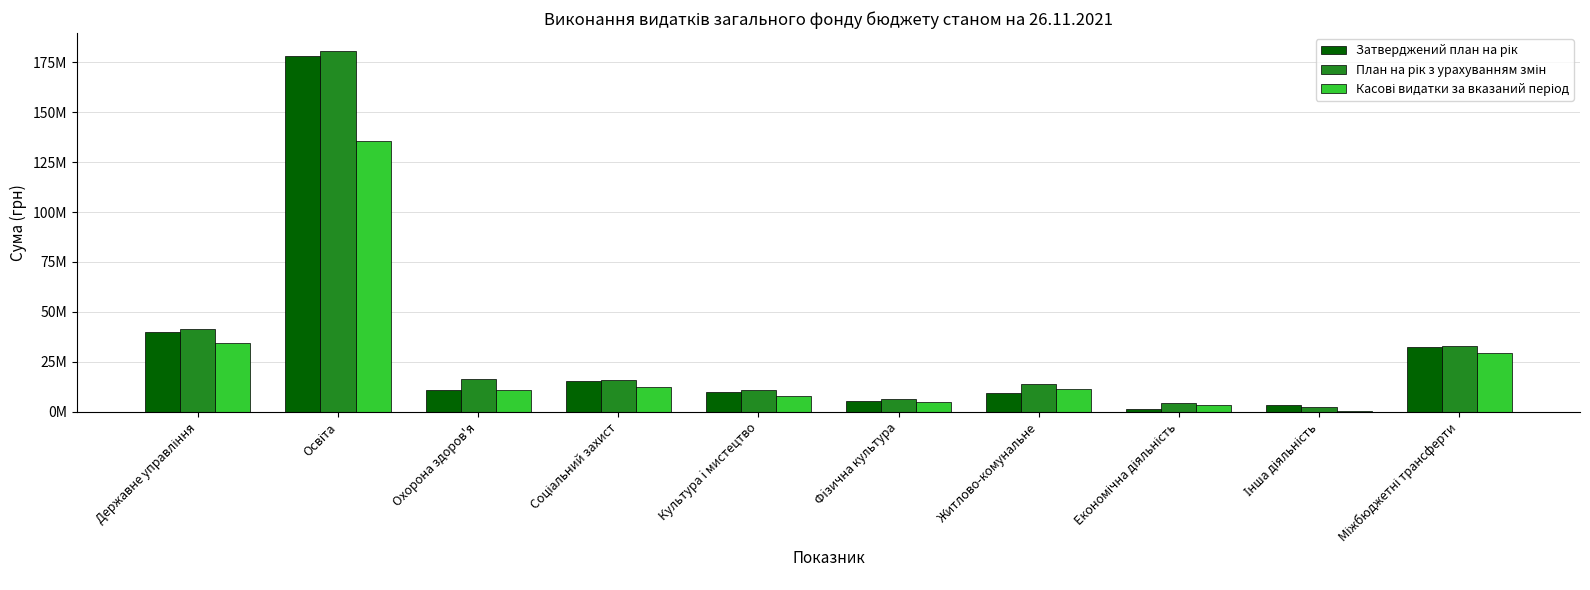

What is the lowest value of the План на рік з урахуванням змін series?

2327467.0